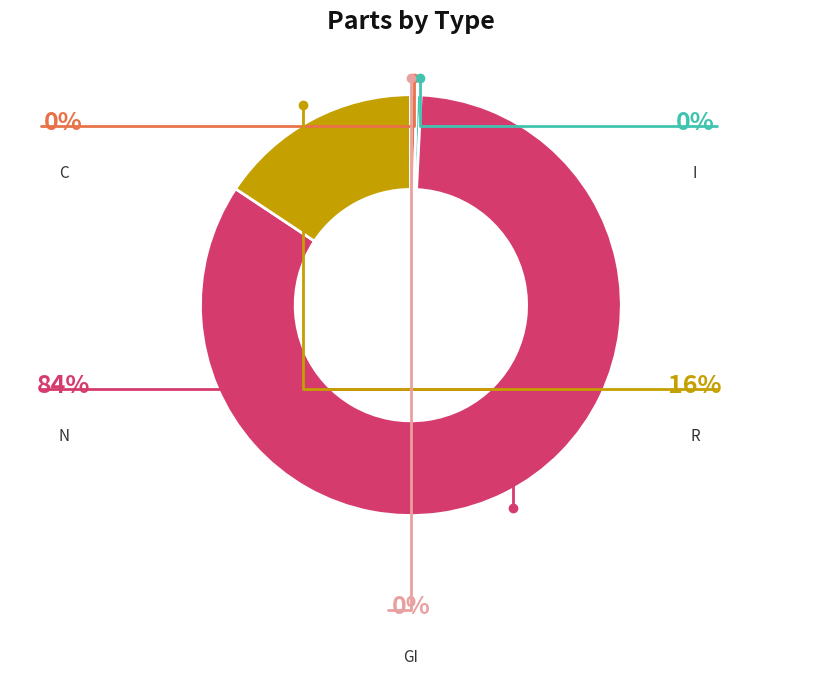

Which slice represents more than half of the pie?

N